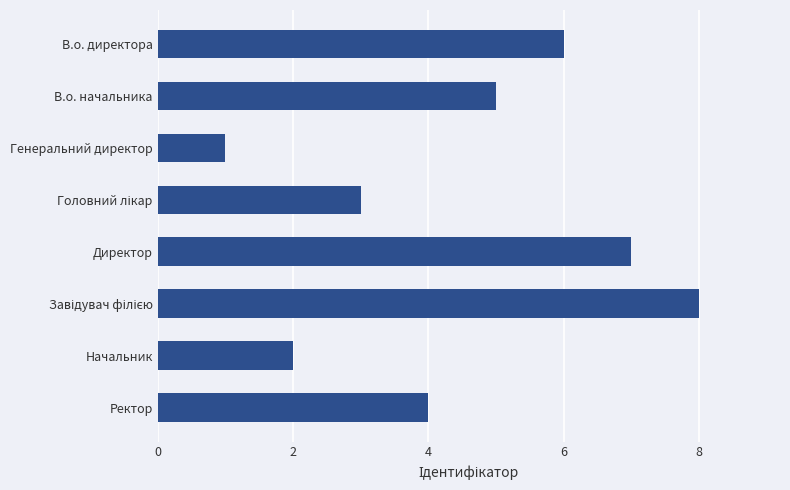

What is the greatest value displayed?

8